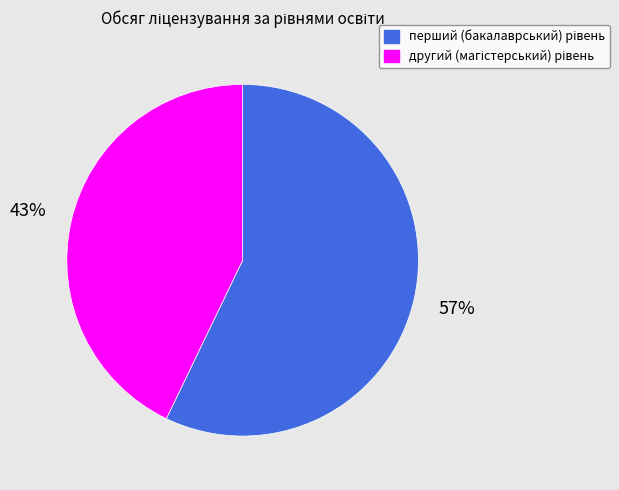

Is there a majority slice in this chart?

Yes